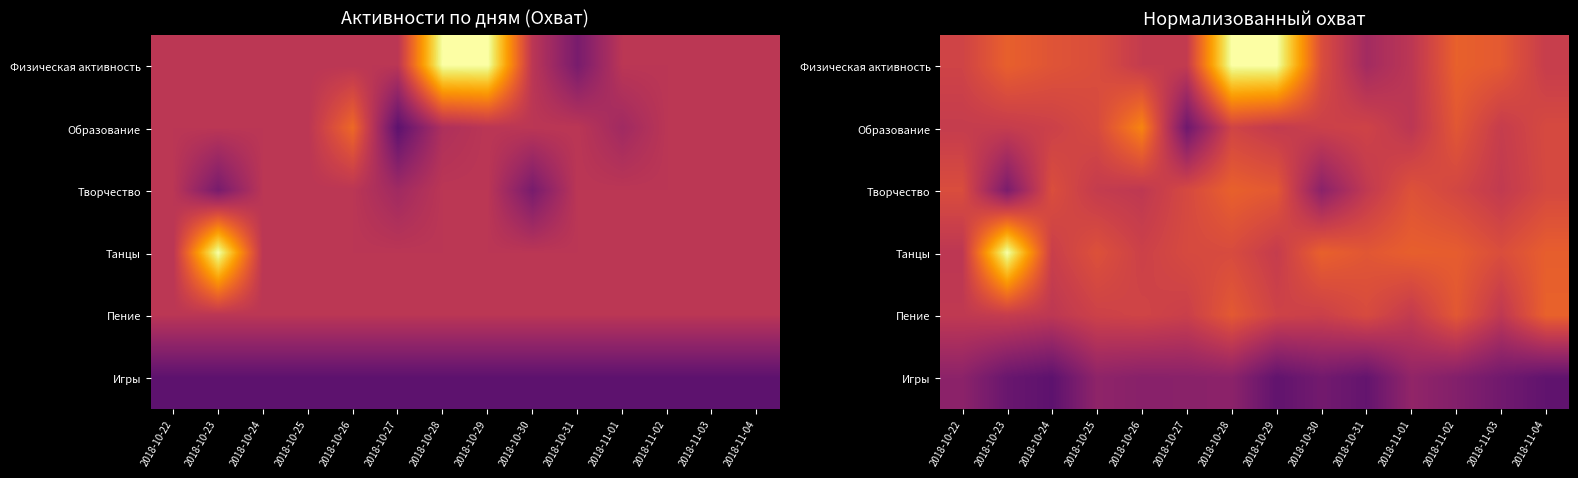

At 2018-10-26, list the series in order from largest to smallest.

Образование, Пение, Танцы, Физическая активность, Творчество, Игры